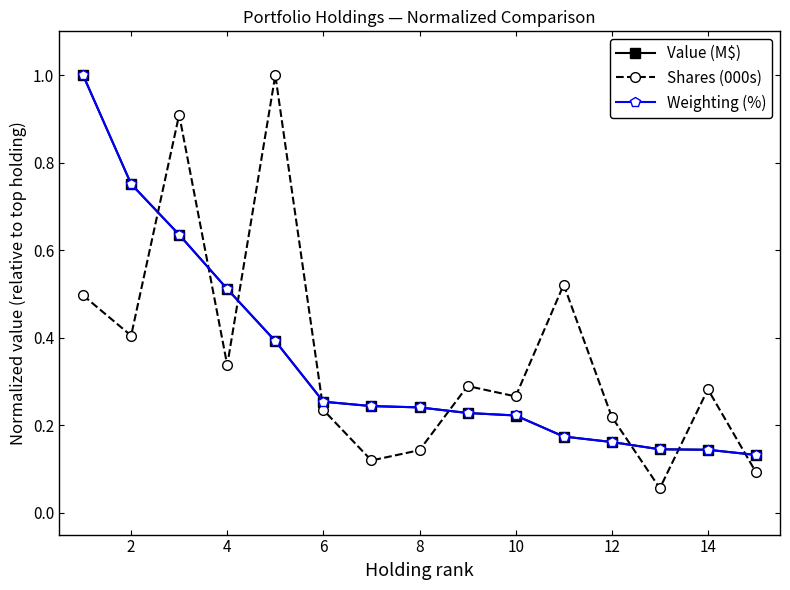

In Shares (000s), how many points are higher than both neighbors (excluding endpoints)?

5